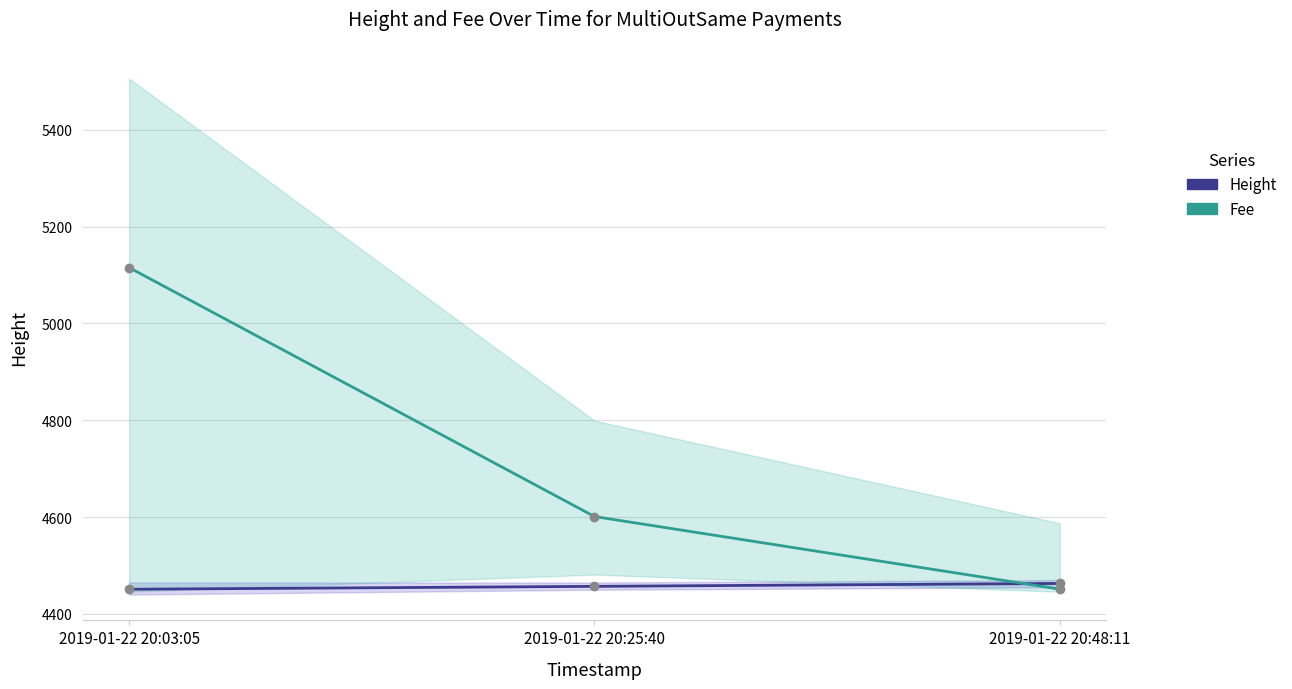

What is the difference between the maximum and second lowest values in the Fee series?

514.2